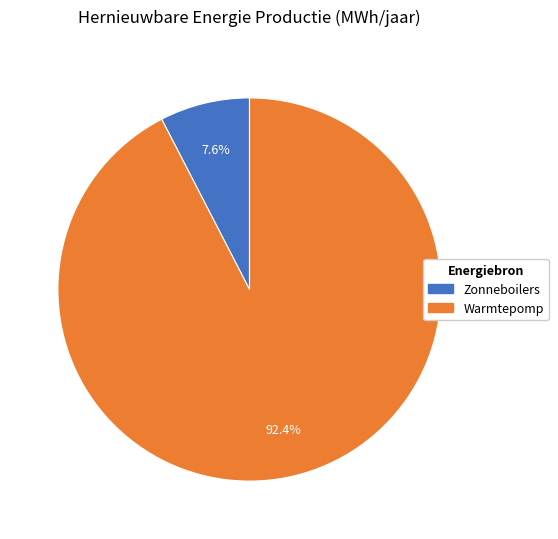

Rank the categories by value from highest to lowest.

Warmtepomp, Zonneboilers